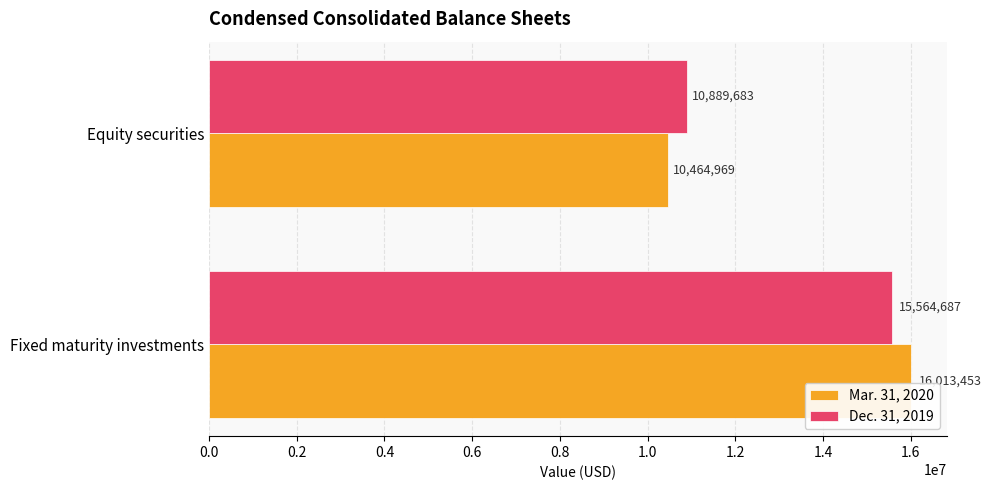

Is it true that Mar. 31, 2020 equals 14266696 at Equity securities?

False